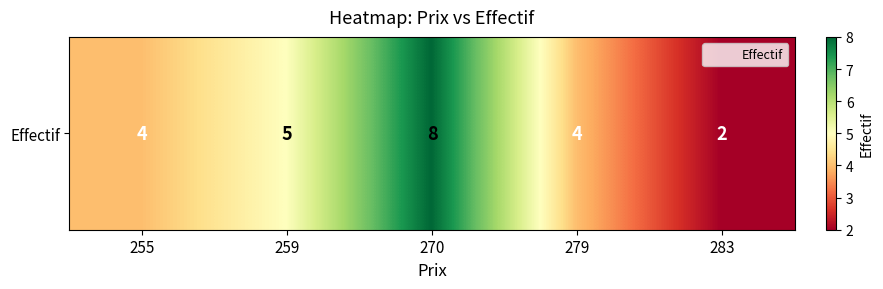

What is the change in value from 259 to 279?

-1